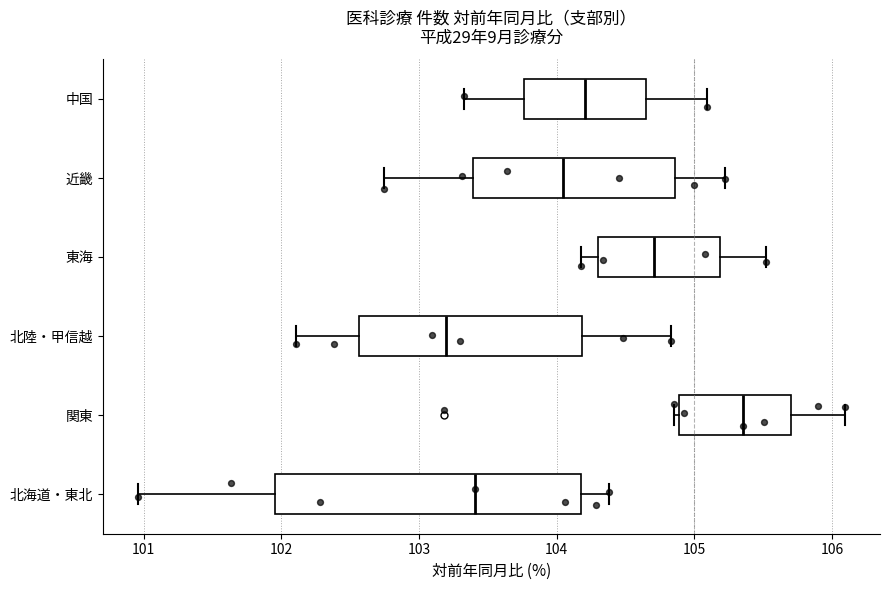

Which box has the furthest to the left median line?

北陸・甲信越